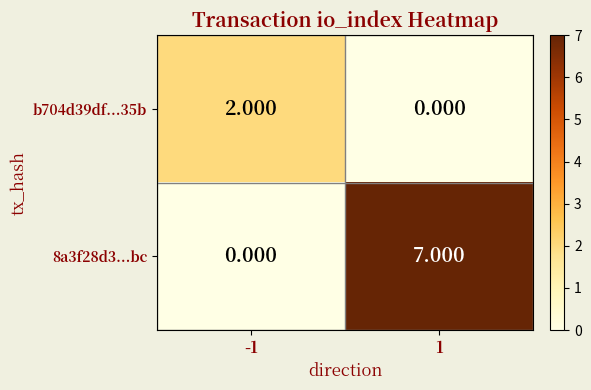

List the series in order of their overall mean, lowest first.

b704d39df...35b, 8a3f28d3...bc